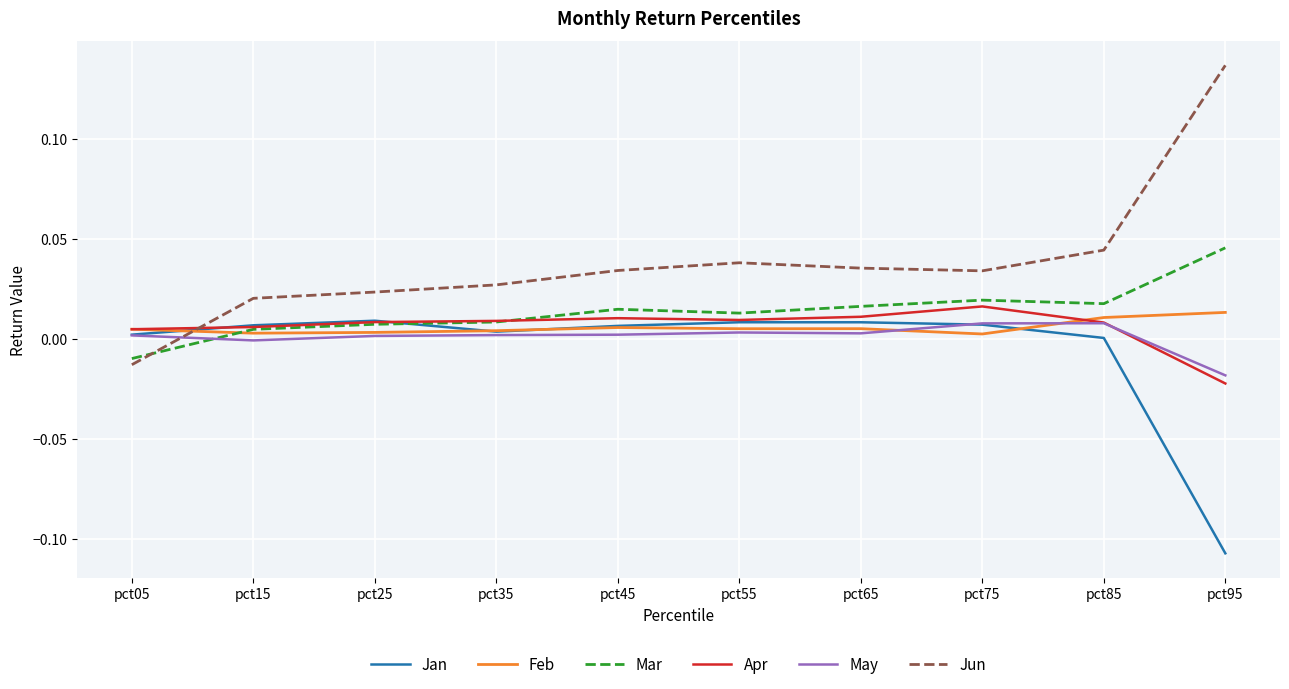

At which label does Mar reach its minimum?

pct05